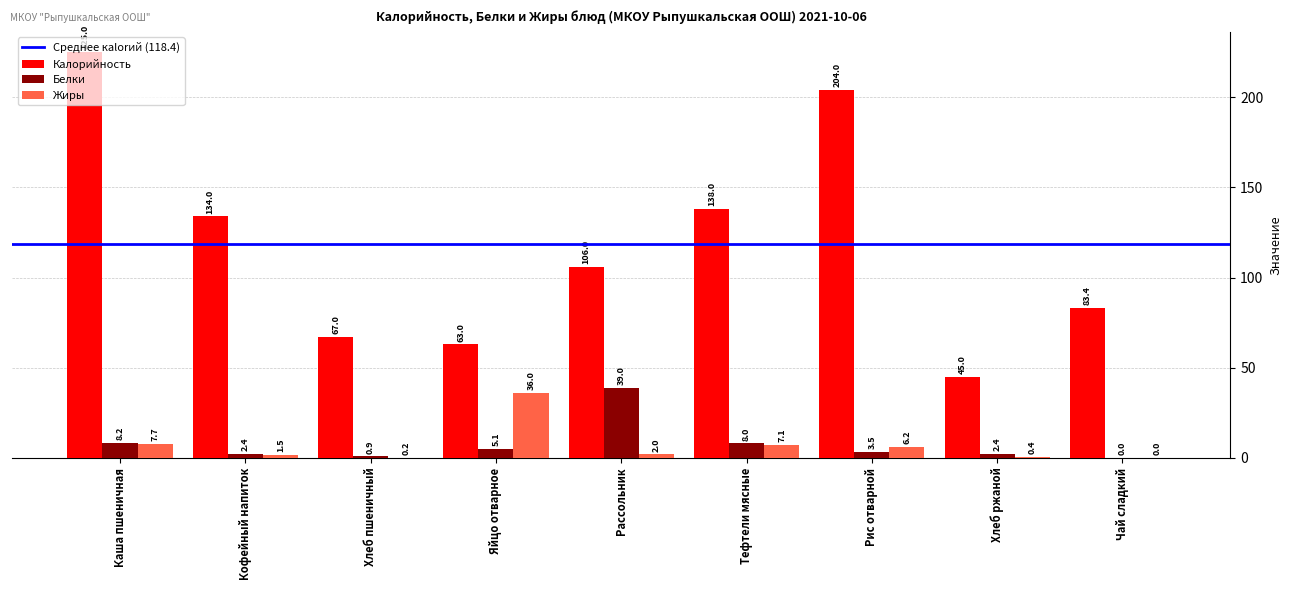

Reading right to left, what are all the values shown in this chart?

Калорийность: Чай сладкий=83.4	Хлеб ржаной=45.0	Рис отварной=204.0	Тефтели мясные=138.0	Рассольник=106.0	Яйцо отварное=63.0	Хлеб пшеничный=67.0	Кофейный напиток=134.0	Каша пшеничная=225.0
Белки: Чай сладкий=0.0	Хлеб ржаной=2.4	Рис отварной=3.5	Тефтели мясные=8.0	Рассольник=39.0	Яйцо отварное=5.1	Хлеб пшеничный=0.9	Кофейный напиток=2.4	Каша пшеничная=8.2
Жиры: Чай сладкий=0.0	Хлеб ржаной=0.4	Рис отварной=6.2	Тефтели мясные=7.1	Рассольник=2.0	Яйцо отварное=36.0	Хлеб пшеничный=0.2	Кофейный напиток=1.5	Каша пшеничная=7.7